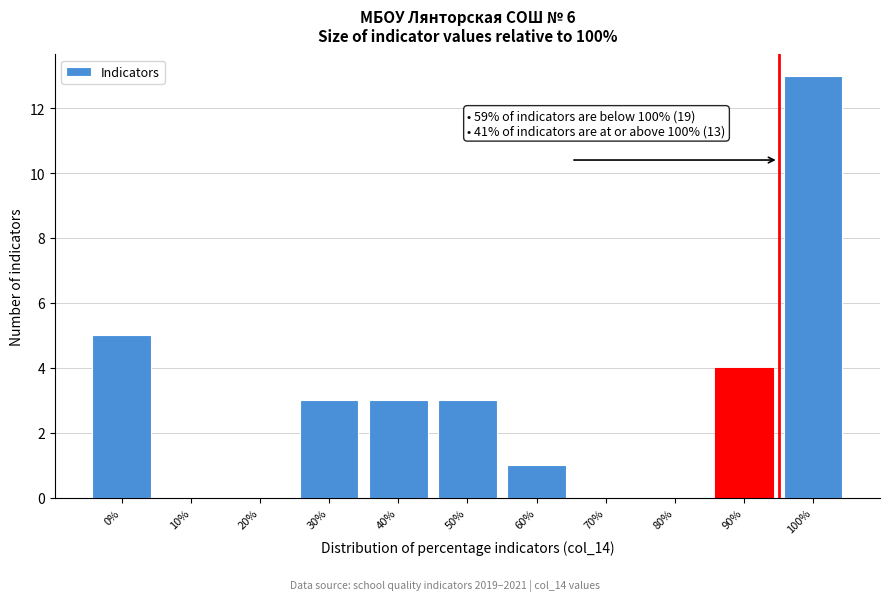

Reading right to left, extract all data points from this chart.

100%=13	90%=4	80%=0	70%=0	60%=1	50%=3	40%=3	30%=3	20%=0	10%=0	0%=5